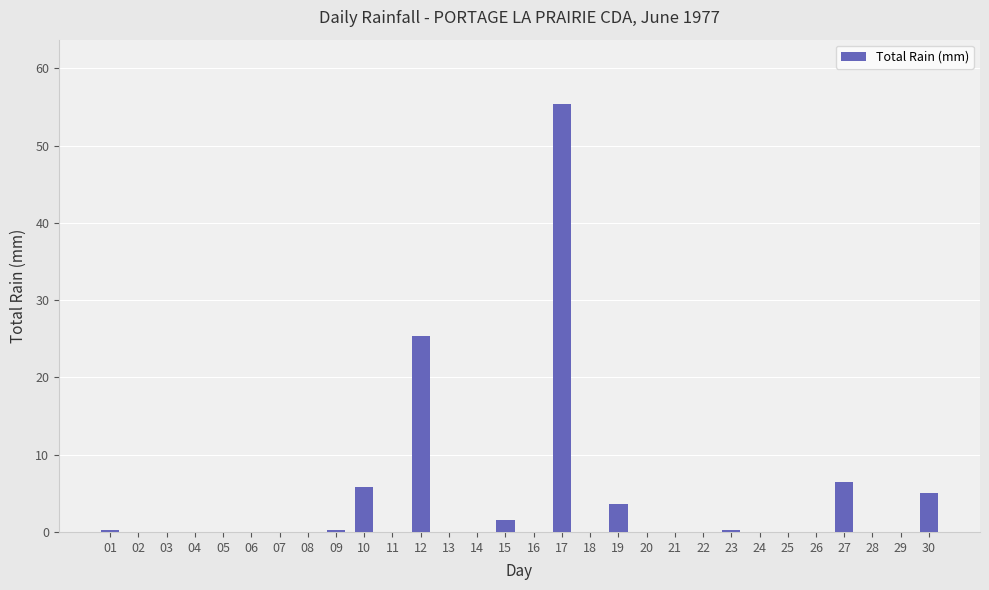

Does the chart contain stacked bars?

No